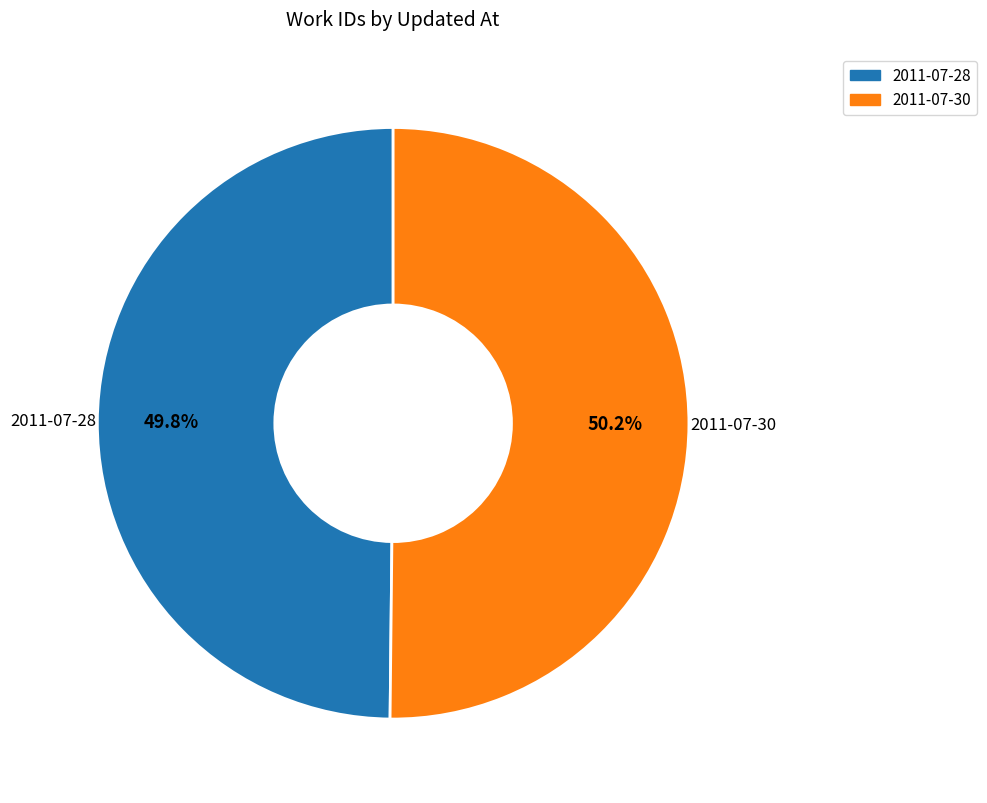

What portion of the pie excludes 2011-07-28?

50.2%